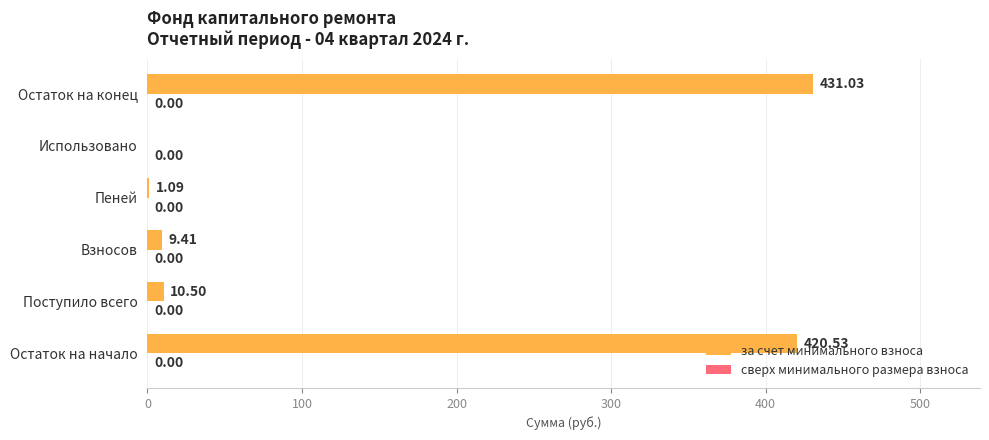

Count the number of categories in the chart.

6